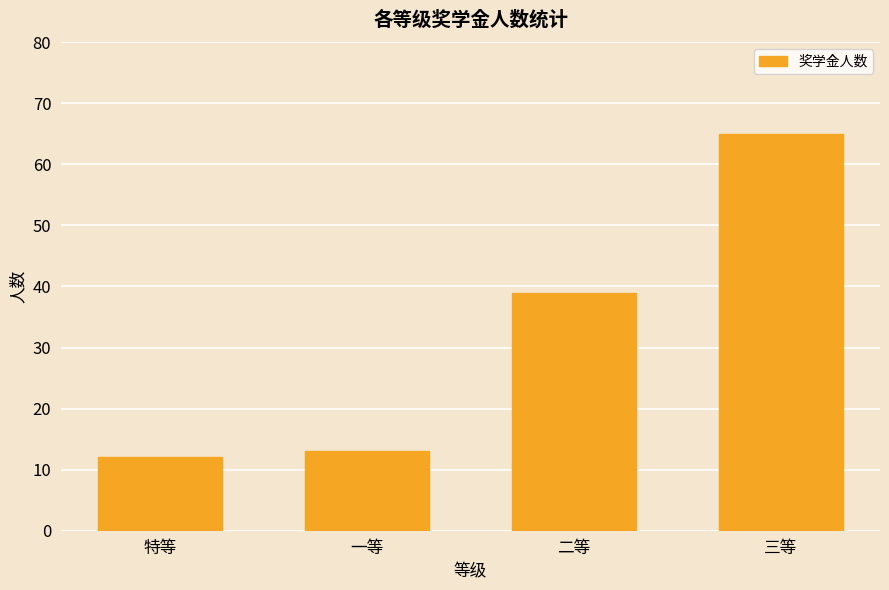

How many data points are less than 39?

2